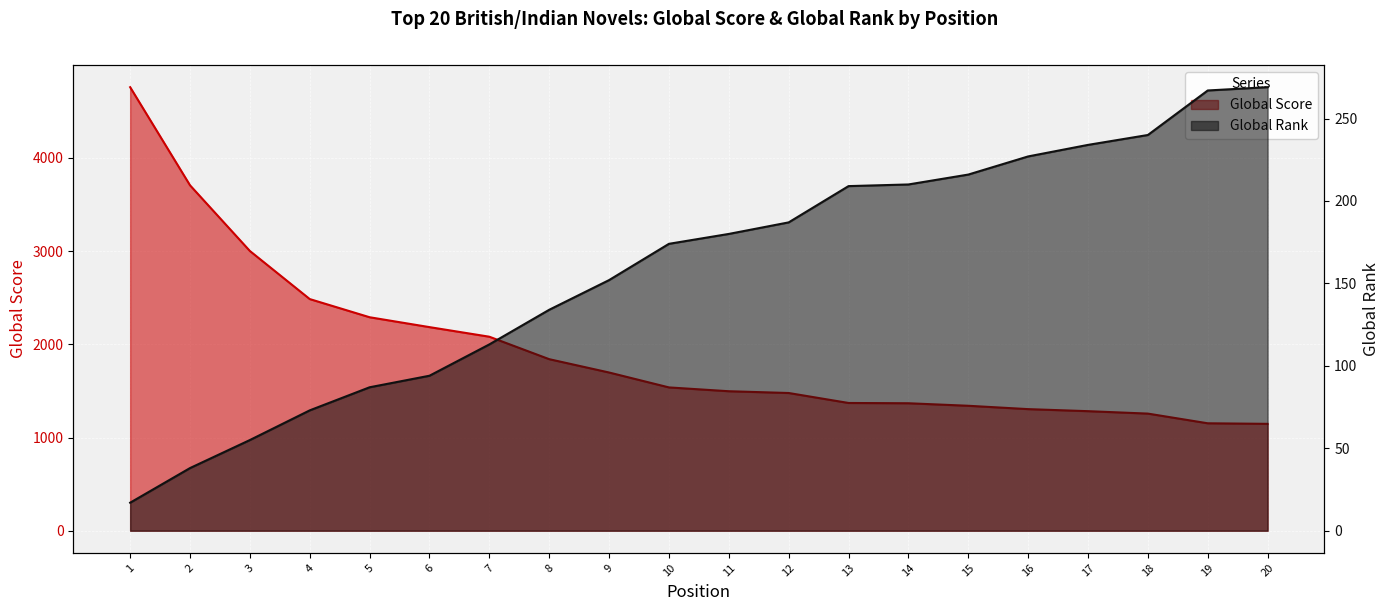

What is the difference between the maximum and minimum values in the Global Rank series?

252